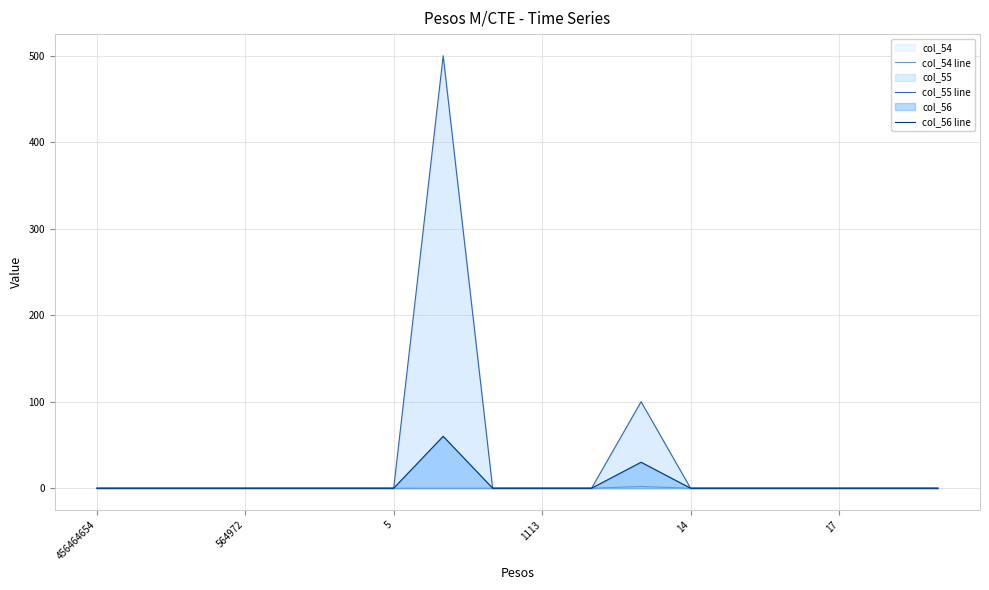

Which series has the largest total across all categories?

col_55 line